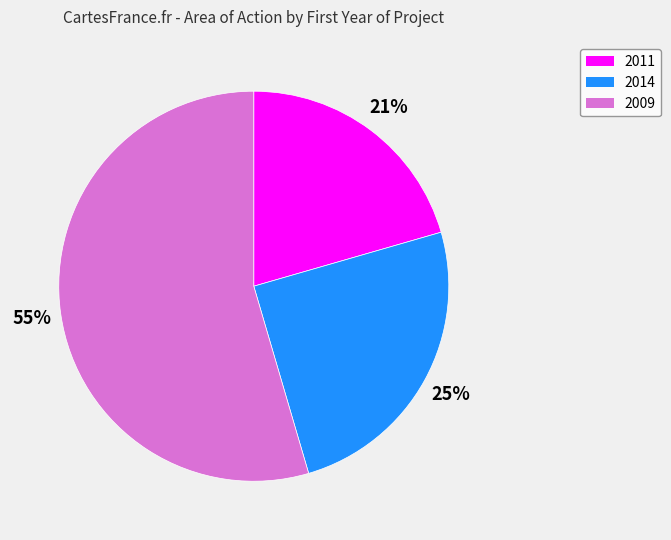

Rank the categories by value from highest to lowest.

2009, 2014, 2011